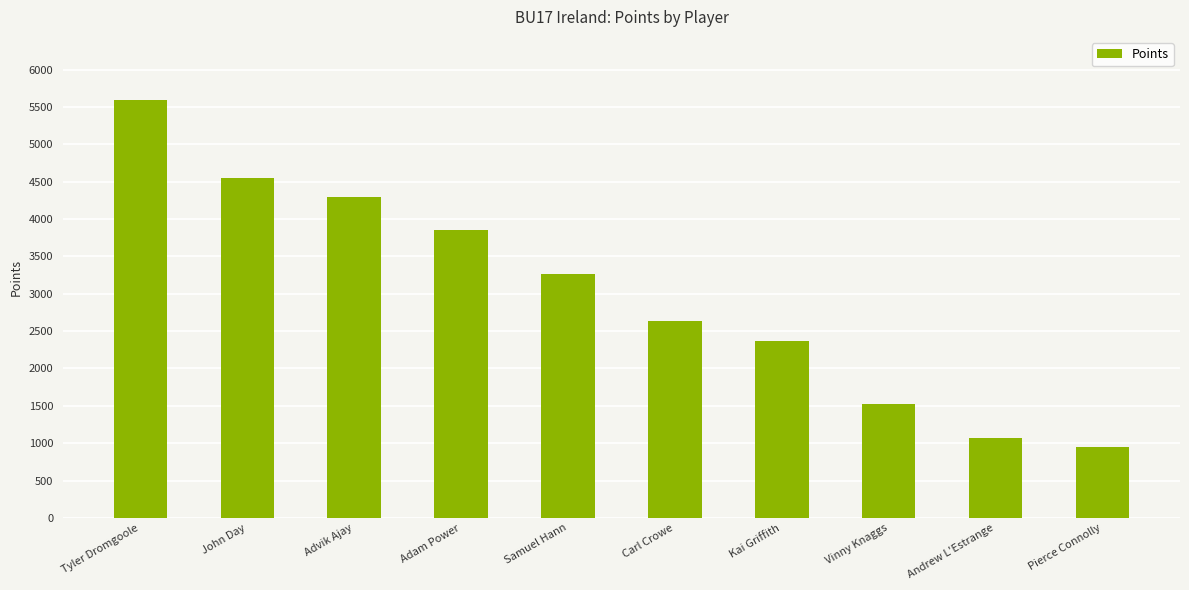

Reading right to left, extract all data points from this chart.

Pierce Connolly=950	Andrew L'Estrange=1075	Vinny Knaggs=1530	Kai Griffith=2370	Carl Crowe=2640	Samuel Hann=3260	Adam Power=3850	Advik Ajay=4300	John Day=4550	Tyler Dromgoole=5600